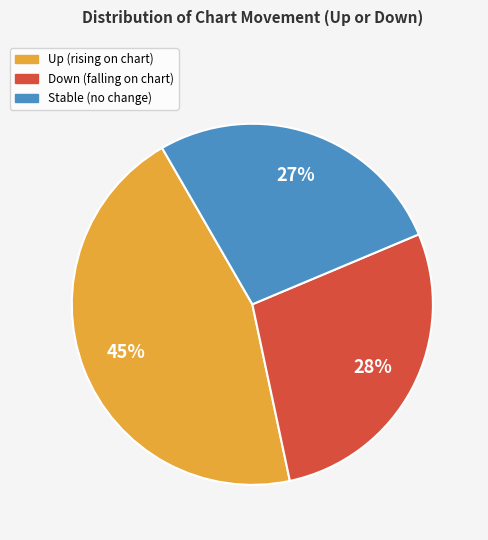

To the nearest percent, what is the difference between the largest and smallest slice percentages?

18%